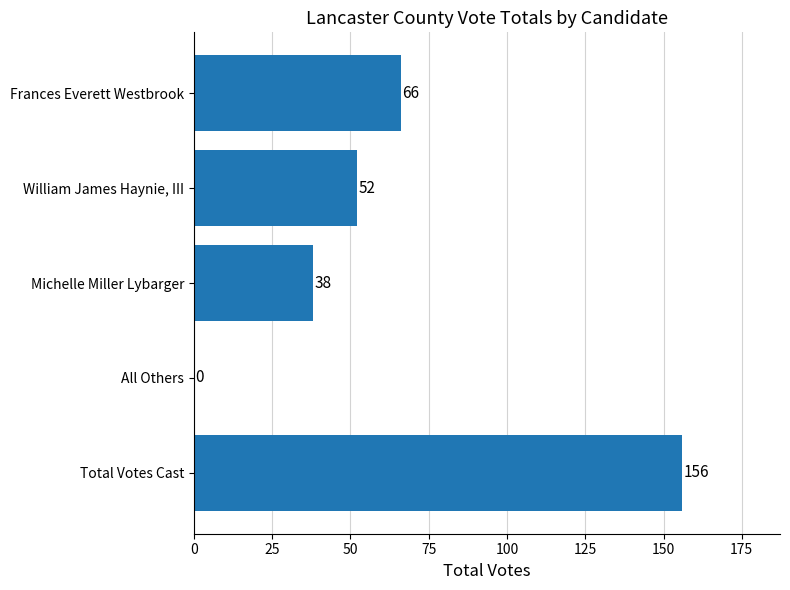

Count the number of data series in this chart.

1